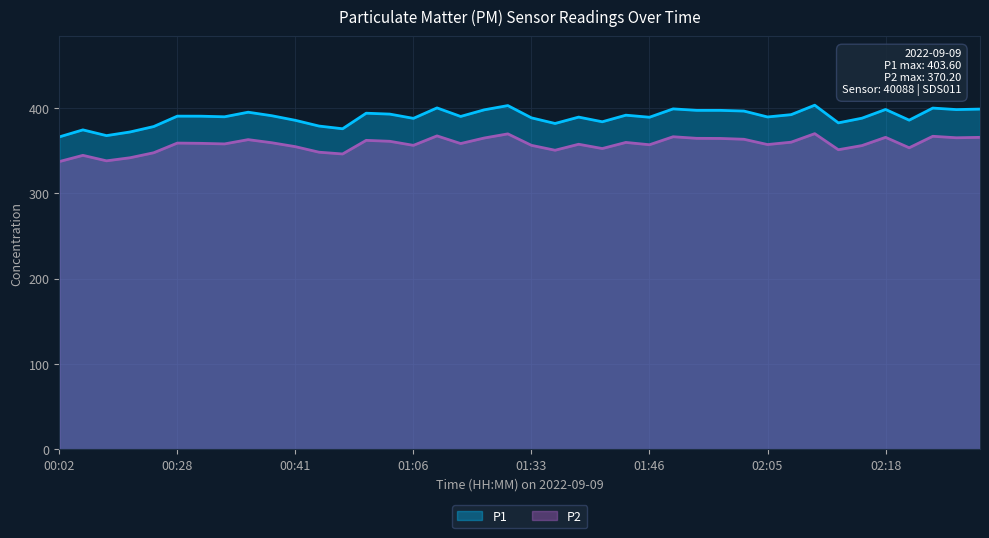

At which label does P2 reach its peak?

02:10